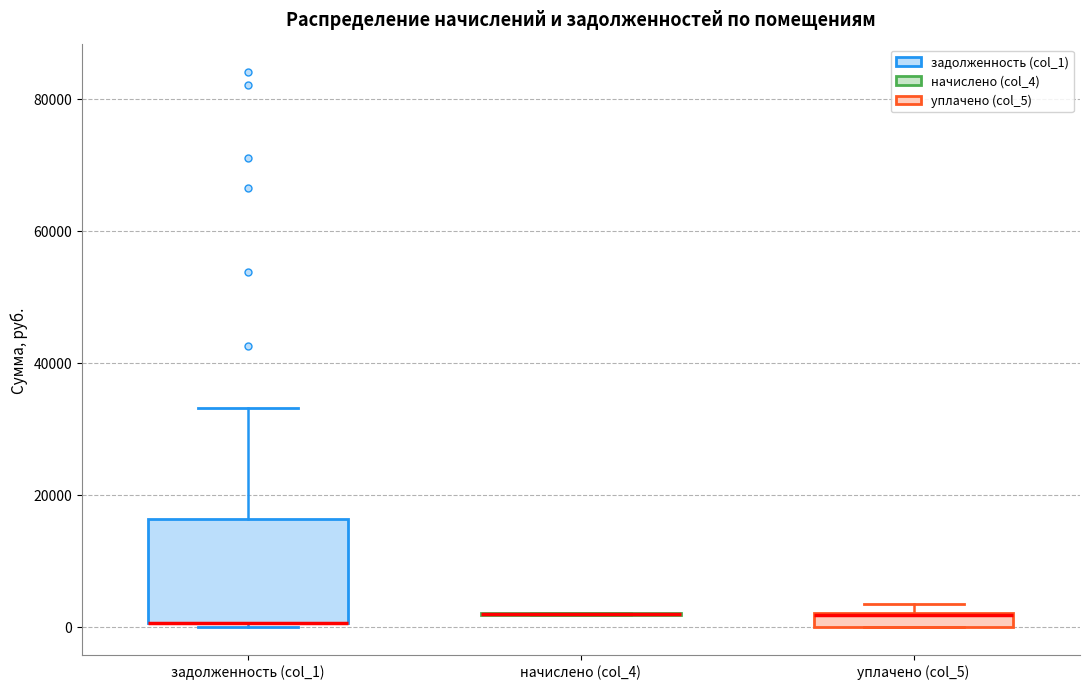

Comparing the boxes themselves (not the whiskers), which one is the tallest?

задолженность (col_1)